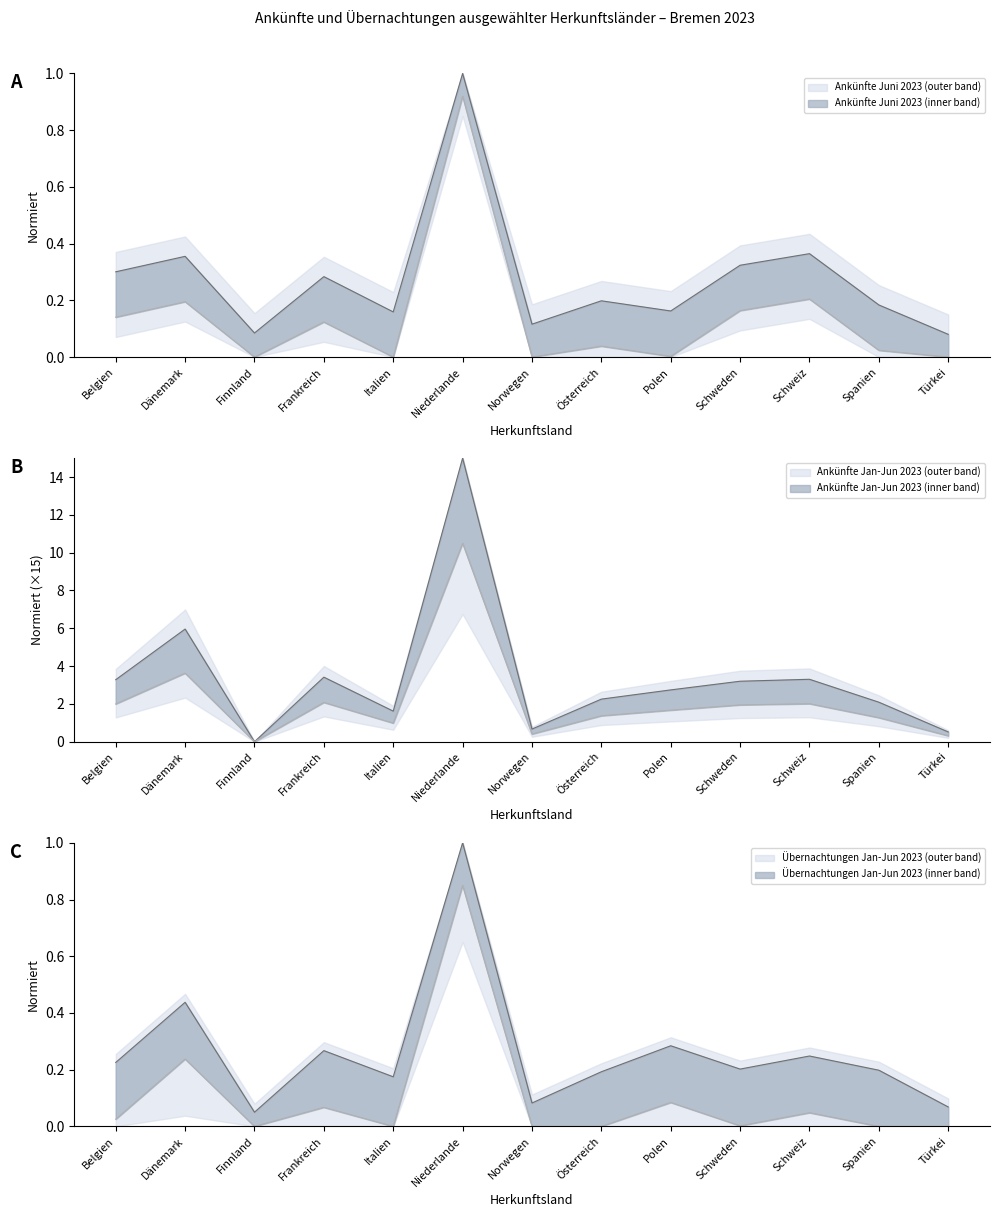

The Übernachtungen Juni 2023 series shows 1.9 at Schweden. True or false?

True